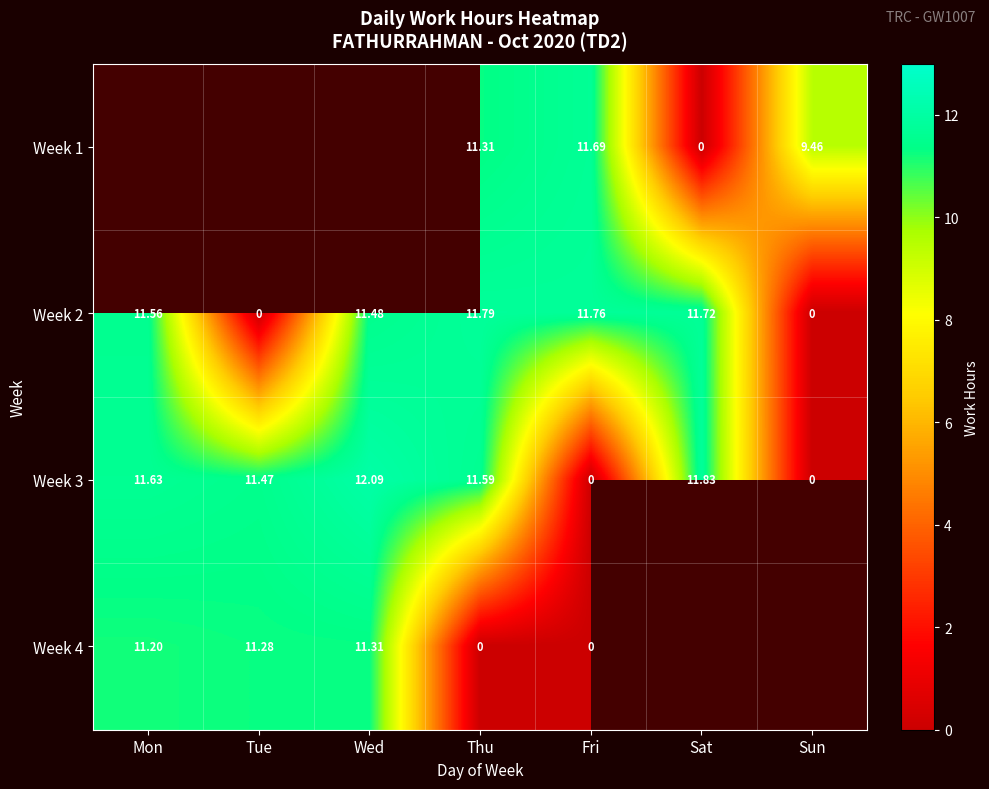

Which category has the highest value in the Week 3 series?

Wed